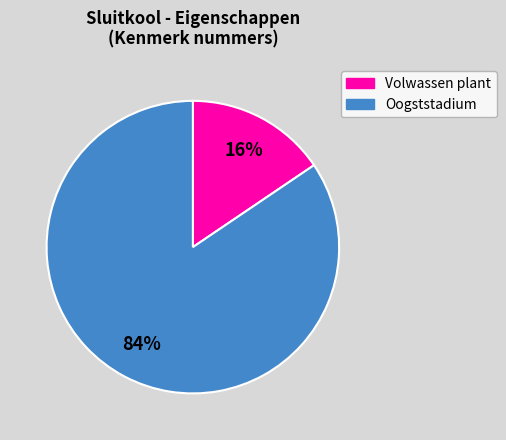

Is there any slice that represents more than half of the pie?

Yes